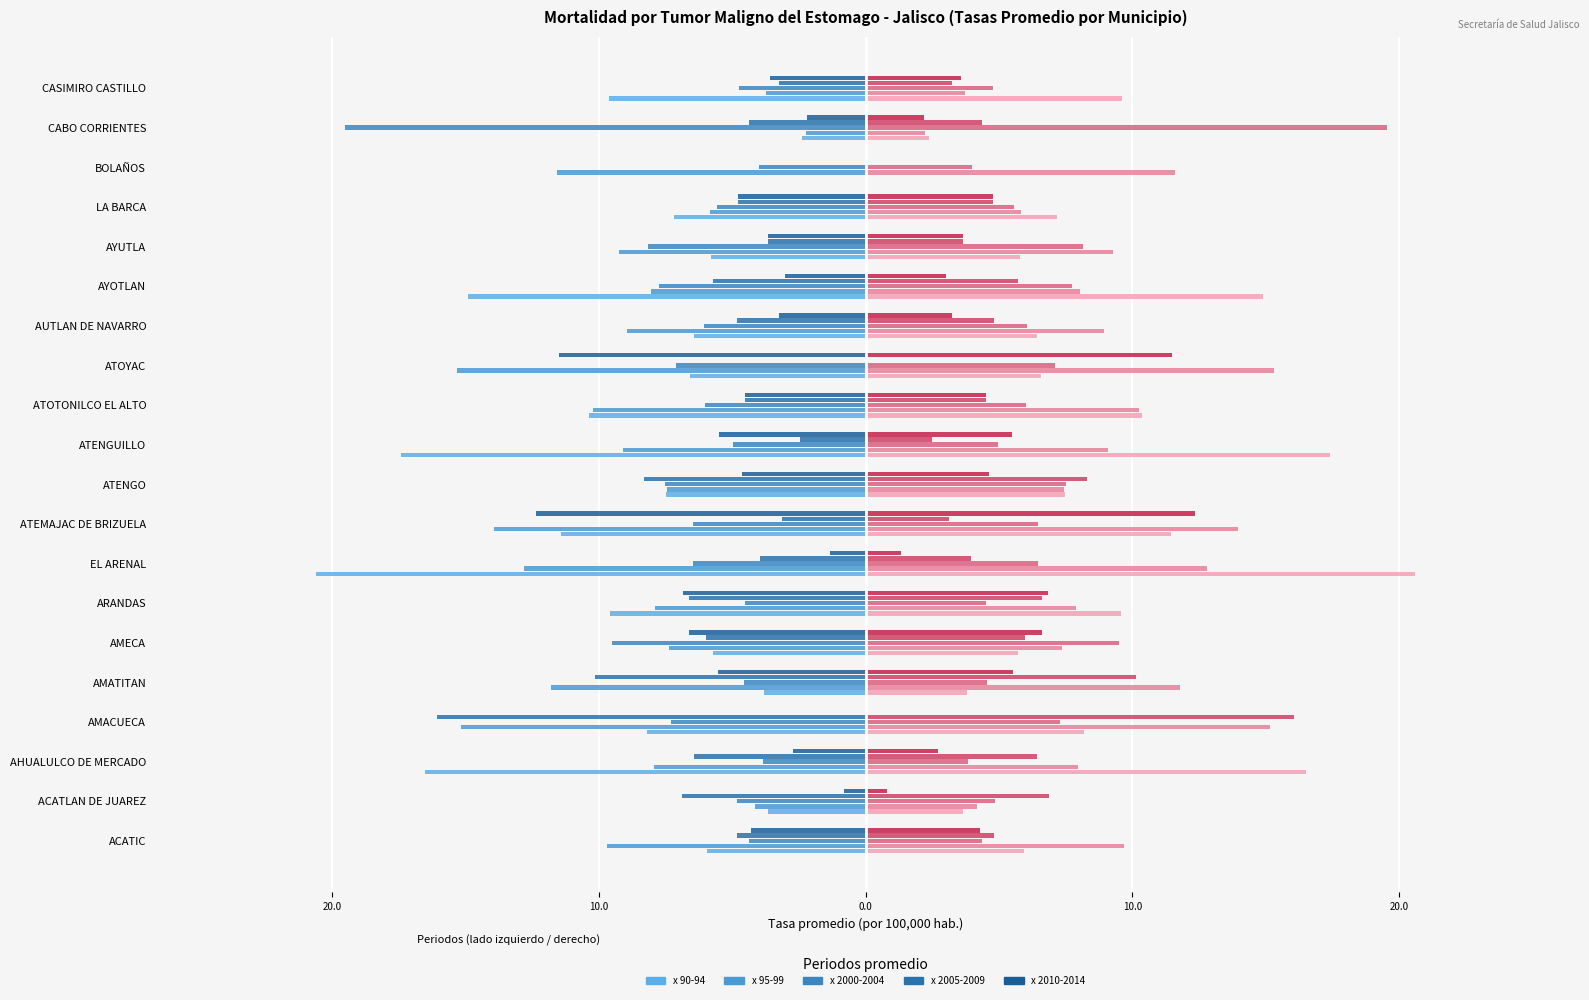

What is the label of the 12th bar from the right?

ATEMAJAC DE BRIZUELA